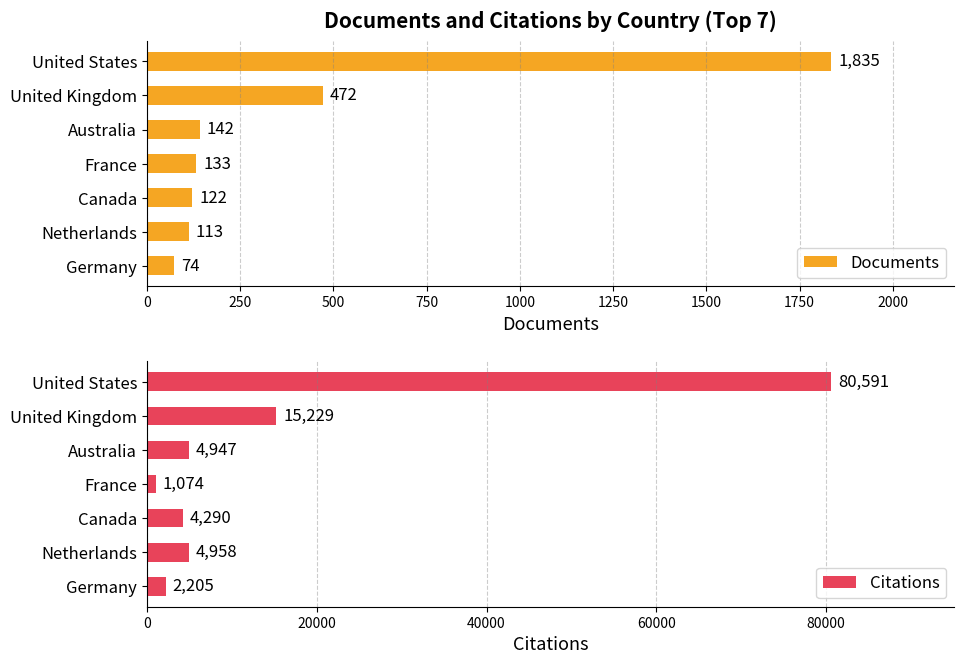

The value of Citations at United Kingdom is 15229. True or false?

True